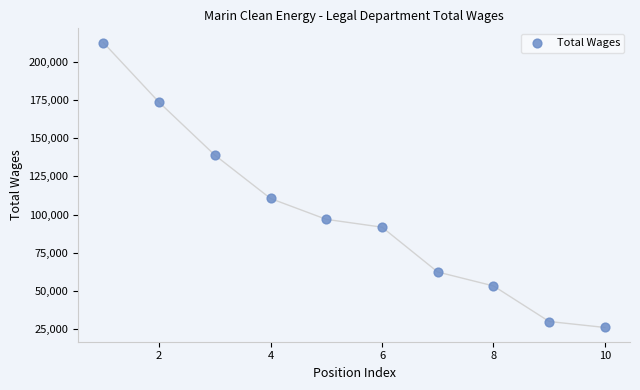

What is the average X value?

6